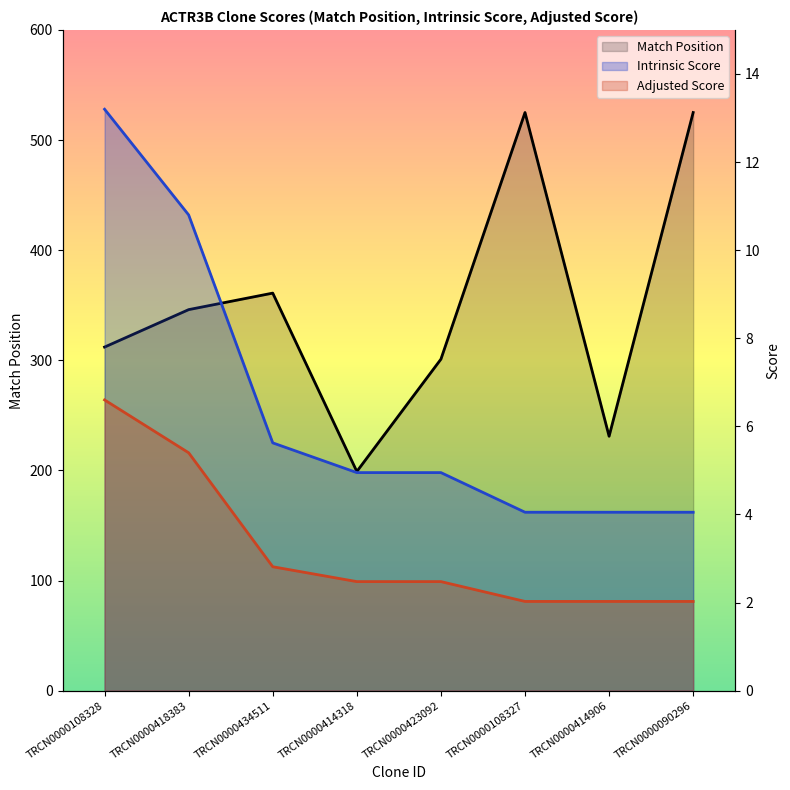

True or false: Intrinsic Score and Match Position intersect in this chart.

False